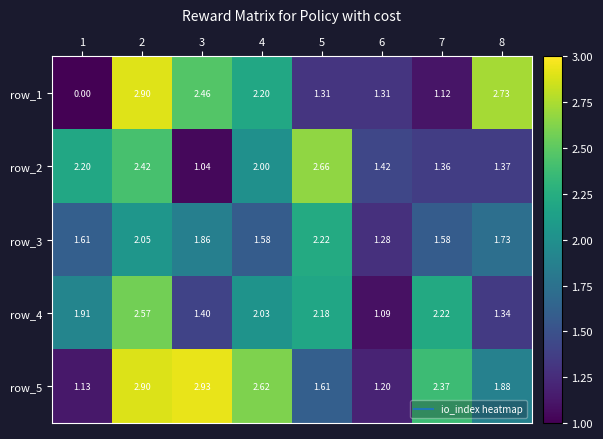

Is the value of row_2 at 7 greater than the value of row_4 at 5?

No